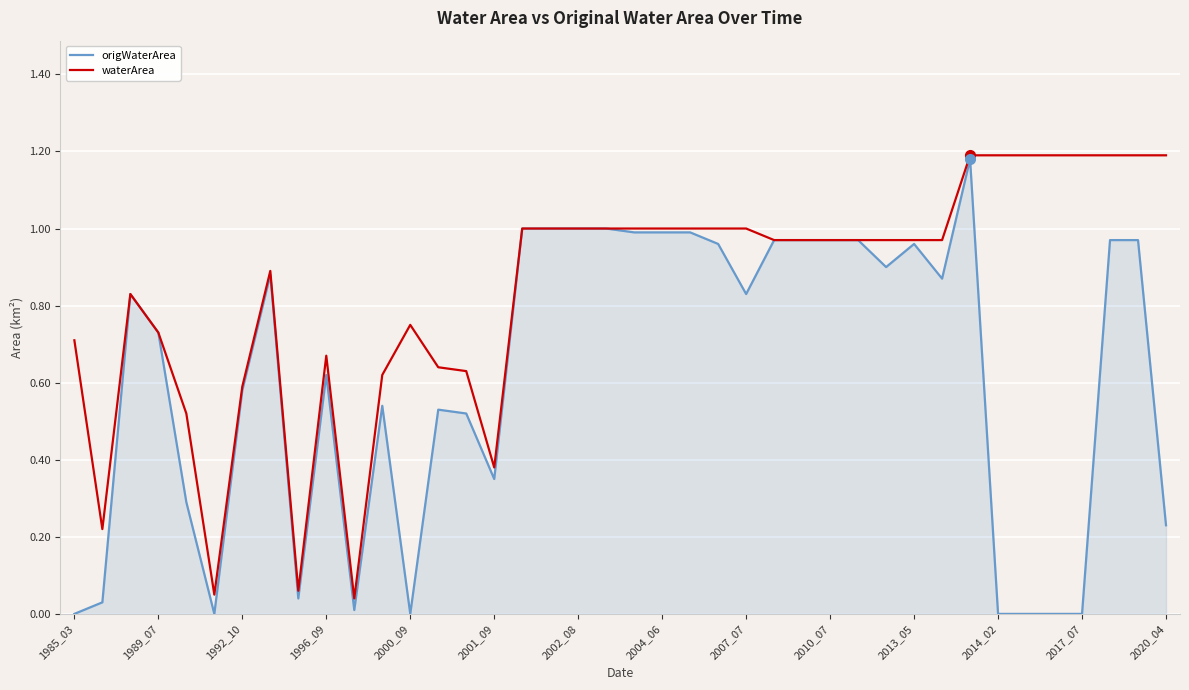

Which series has the largest total across all categories?

waterArea